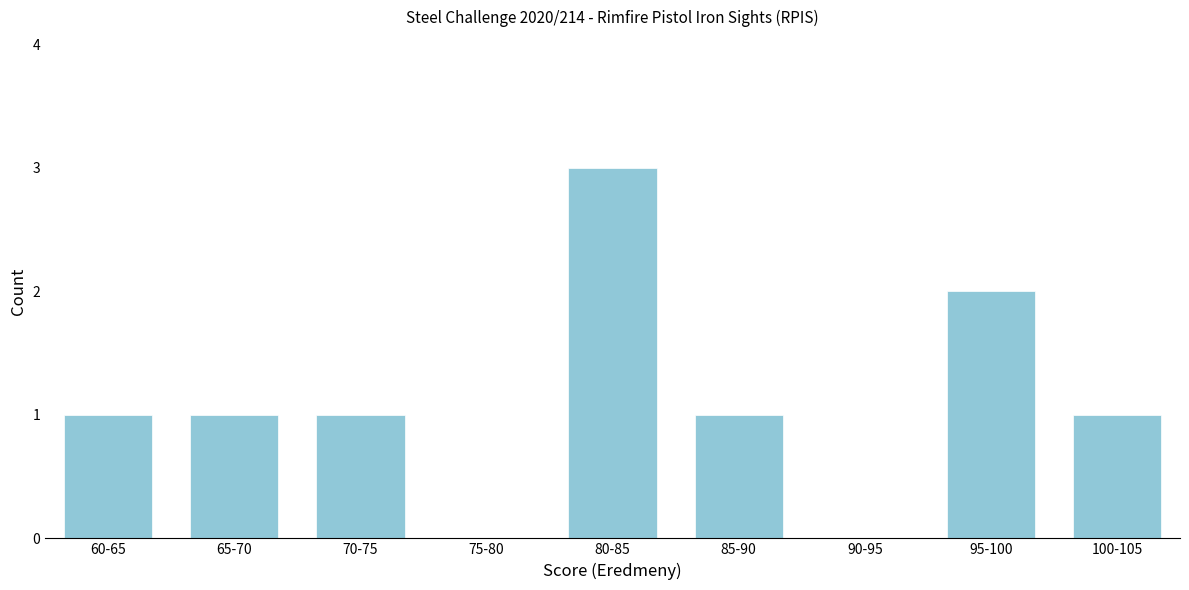

Reading left to right, what are all the values shown in this chart?

60-65=1	65-70=1	70-75=1	75-80=0	80-85=3	85-90=1	90-95=0	95-100=2	100-105=1